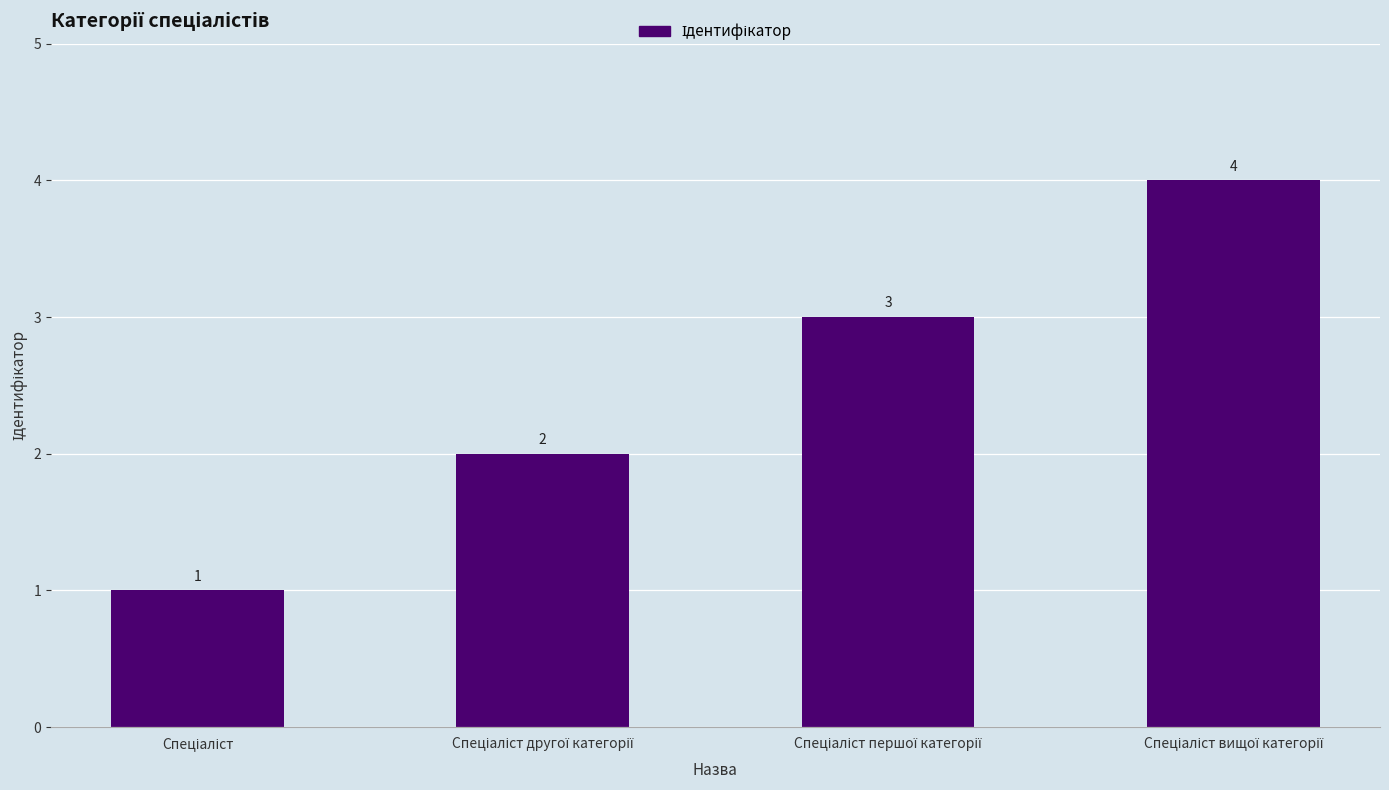

What is the sum of all values?

10